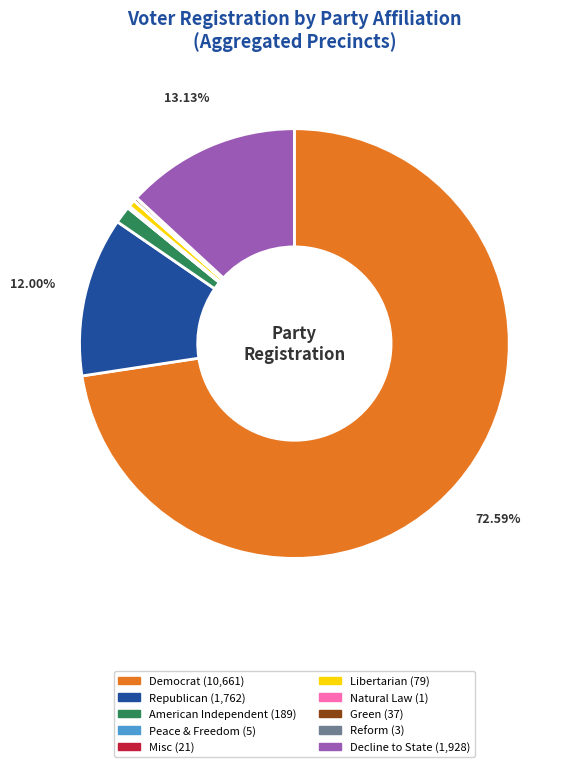

Is there a majority slice in this chart?

Yes